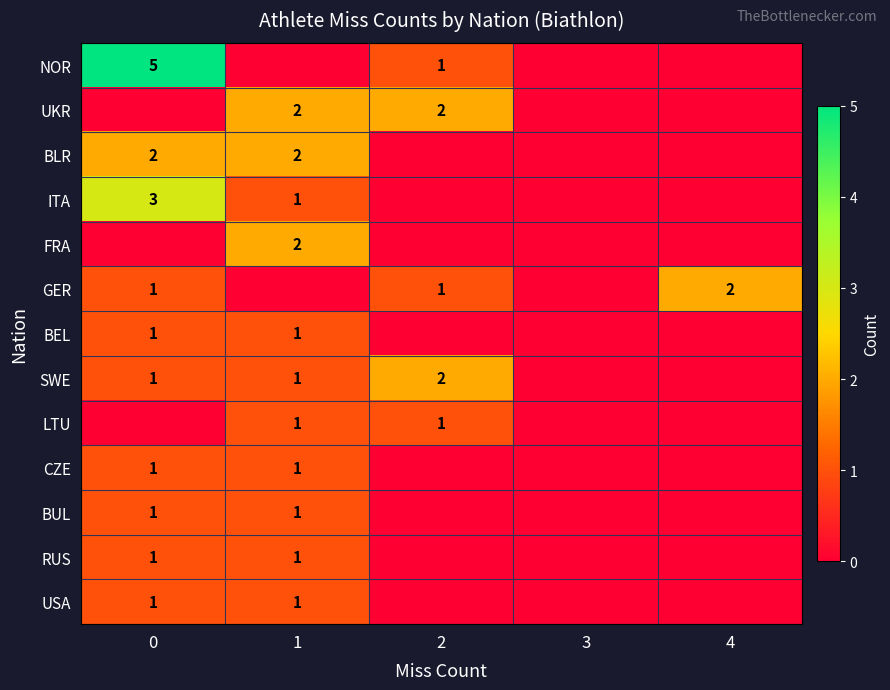

What is the total value across all series at 1?

14